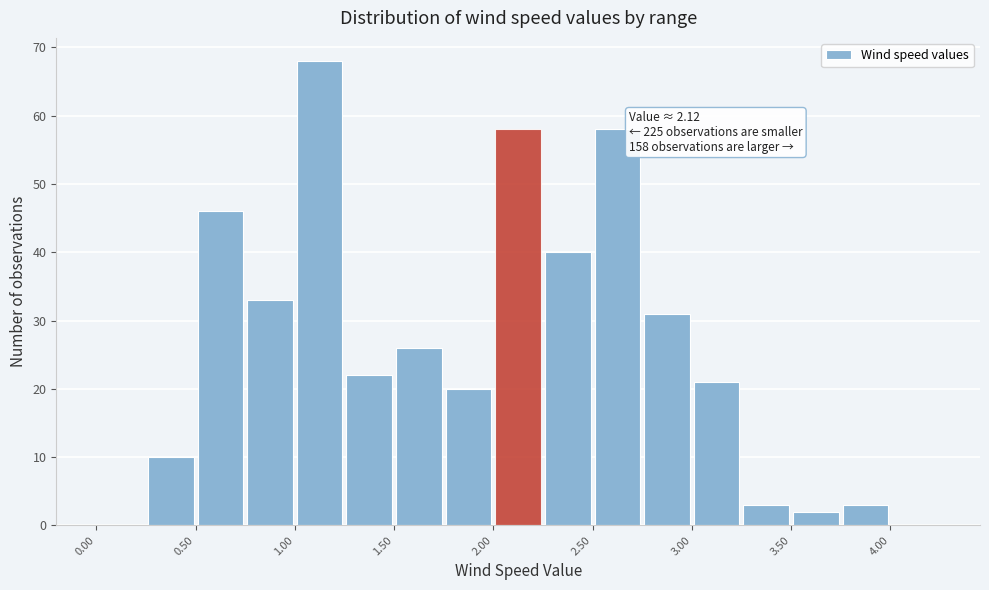

Which range on the x-axis has the tallest bar?

1.00 to 1.25